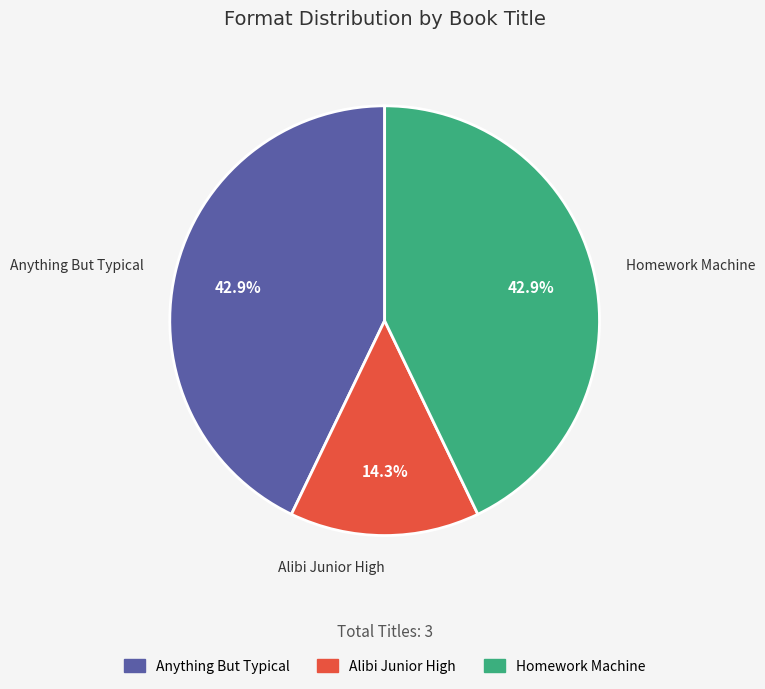

To the nearest percent, what portion does Anything But Typical represent?

43%